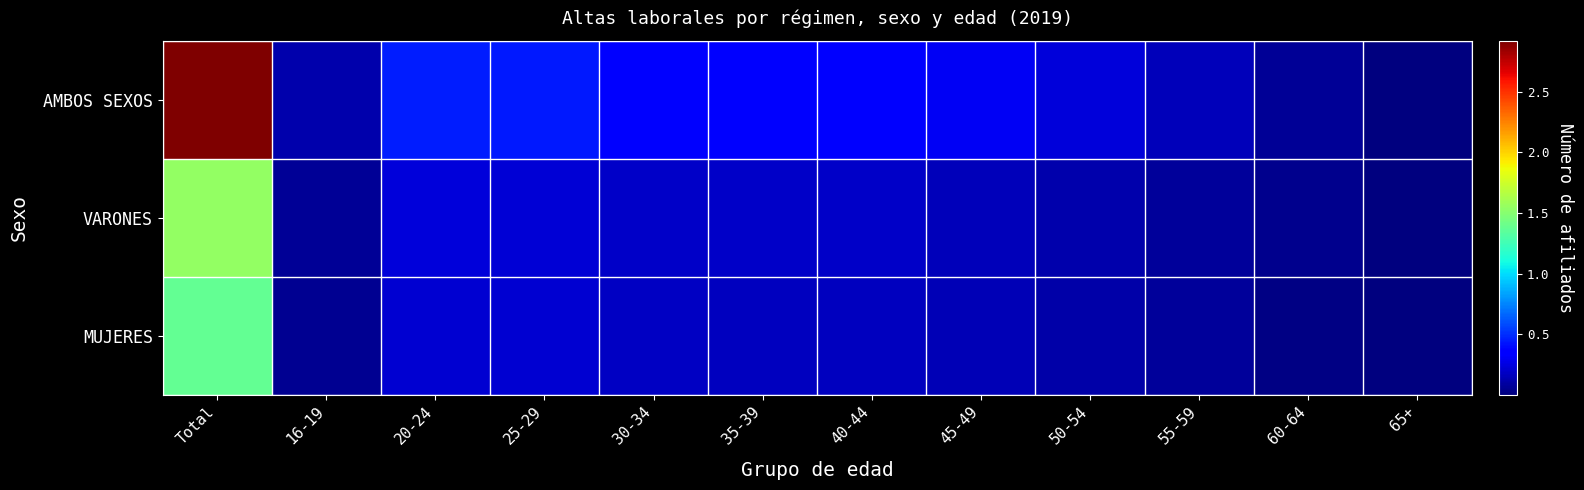

How many data points does each series have?

12